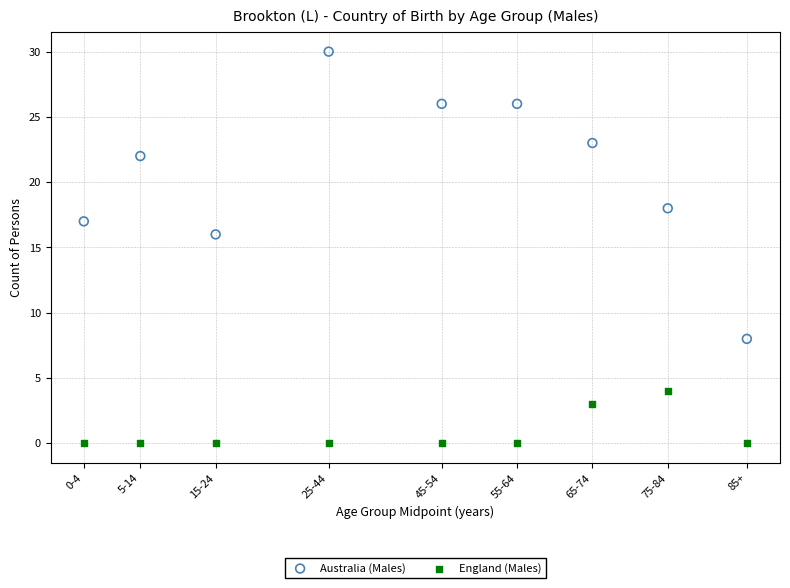

Across all data points, what is the range of Y values (max minus min)?

30